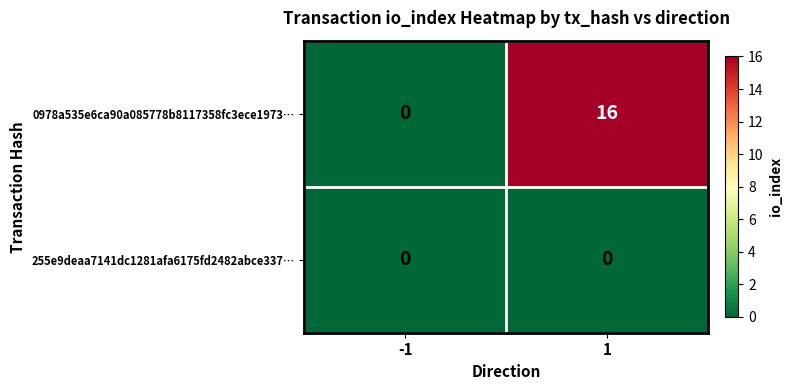

At which category is the sum across all series the highest?

1